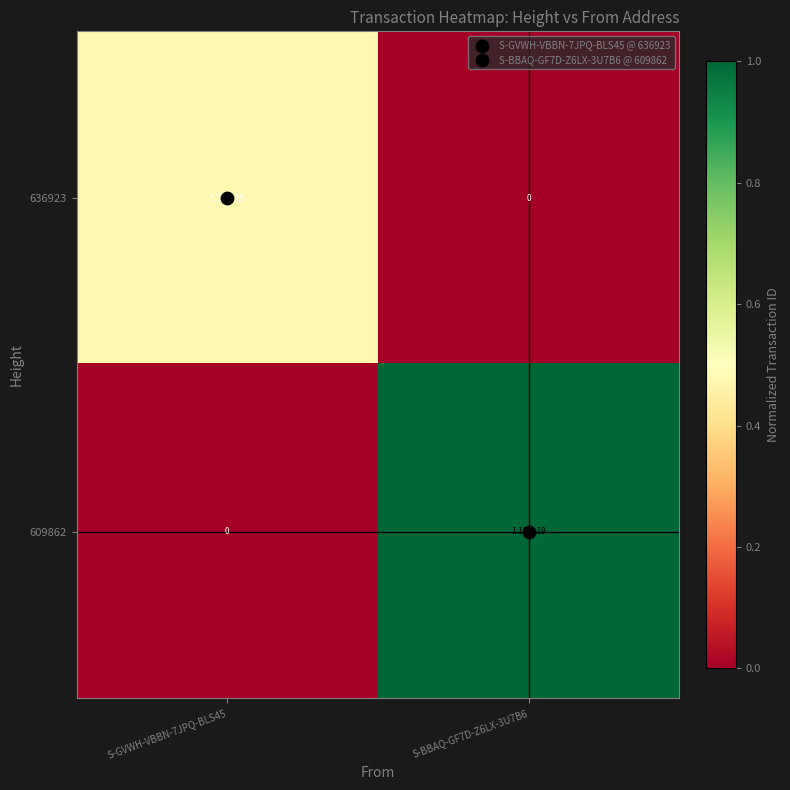

List the series in order of their peak value, lowest first.

636923, 609862